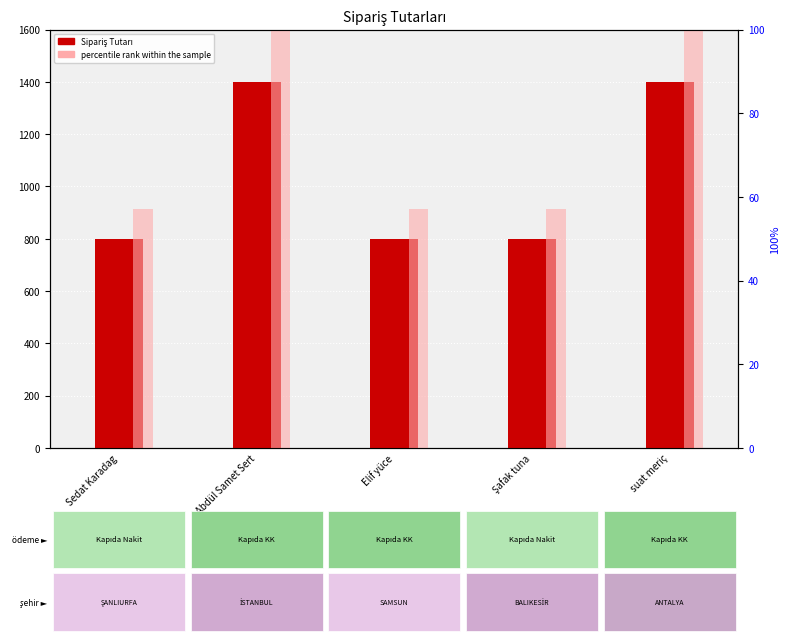

Between Sedat Karadag and suat meriç, which is larger?

suat meriç